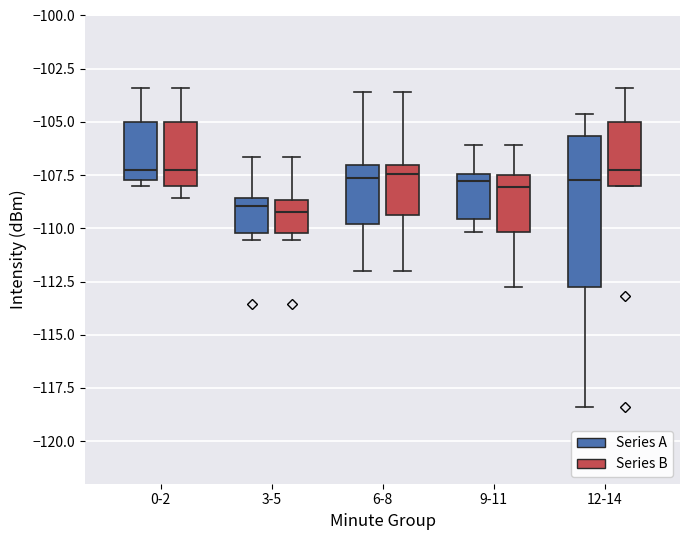

Where does the lower whisker of the box for 9-11 (Series A) end on the y-axis? The values are not printed on the chart, so give them approximately, as read against the axis.

-110.0